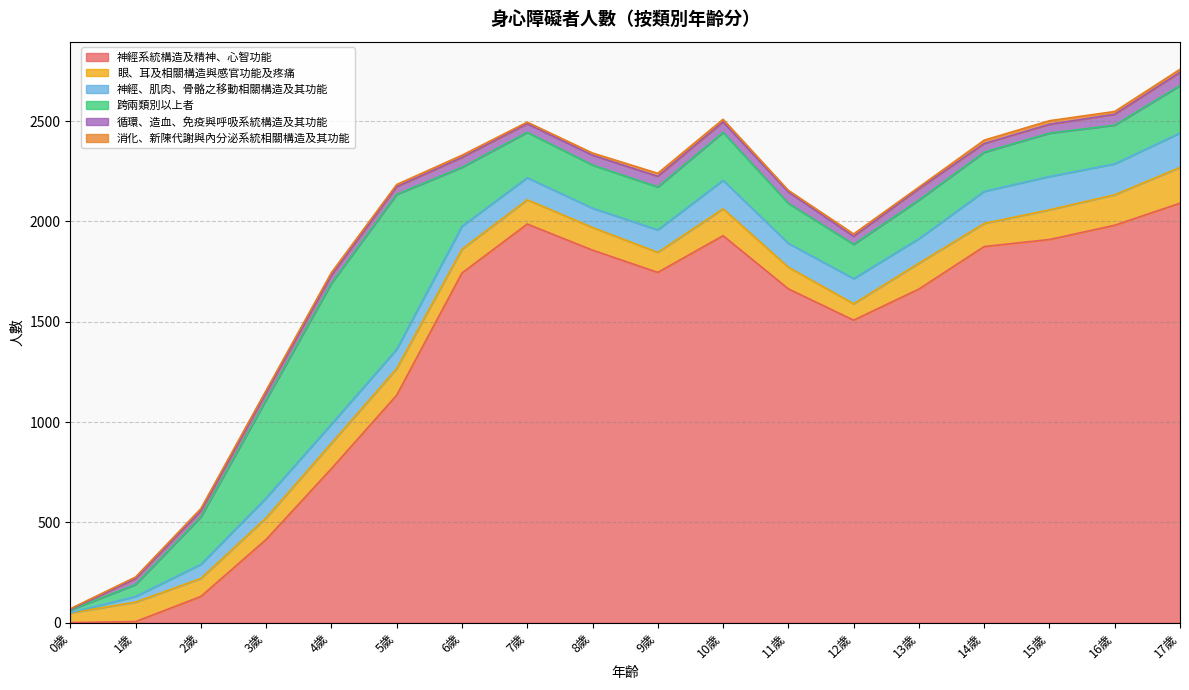

Which has a higher value, 12歲 or 1歲?

12歲